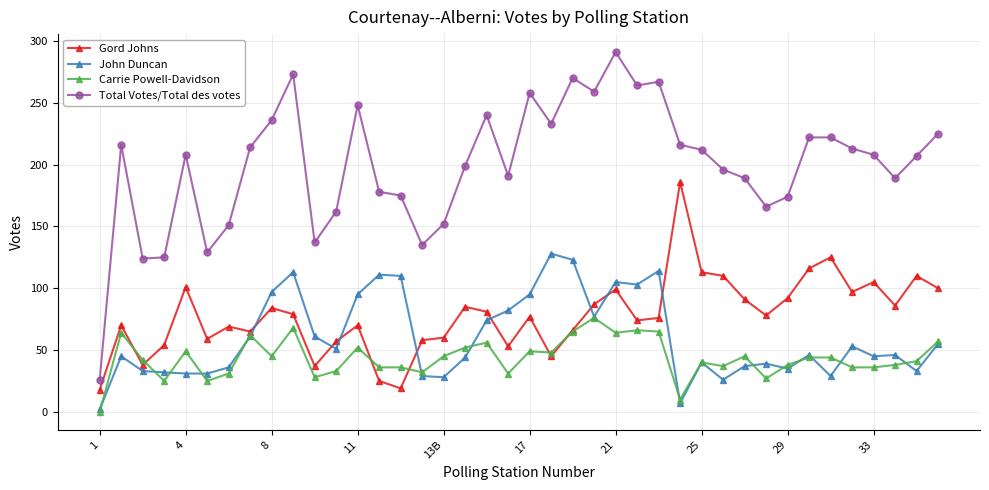

True or false: John Duncan and Total Votes/Total des votes intersect in this chart.

False